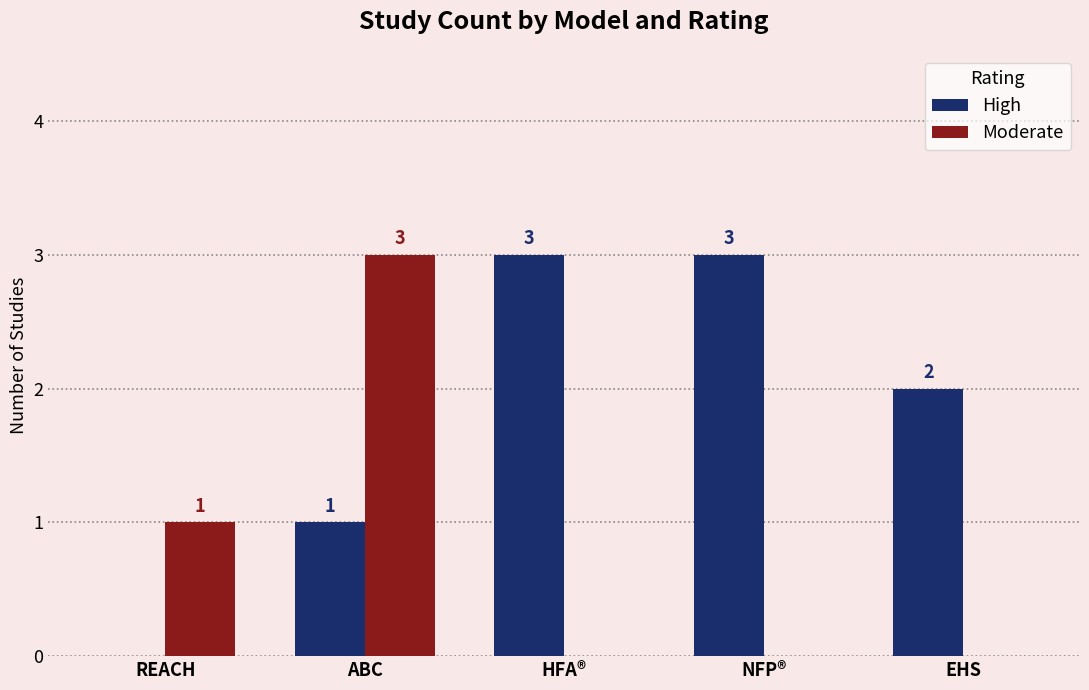

Which series changed the most between HFA® and EHS?

High